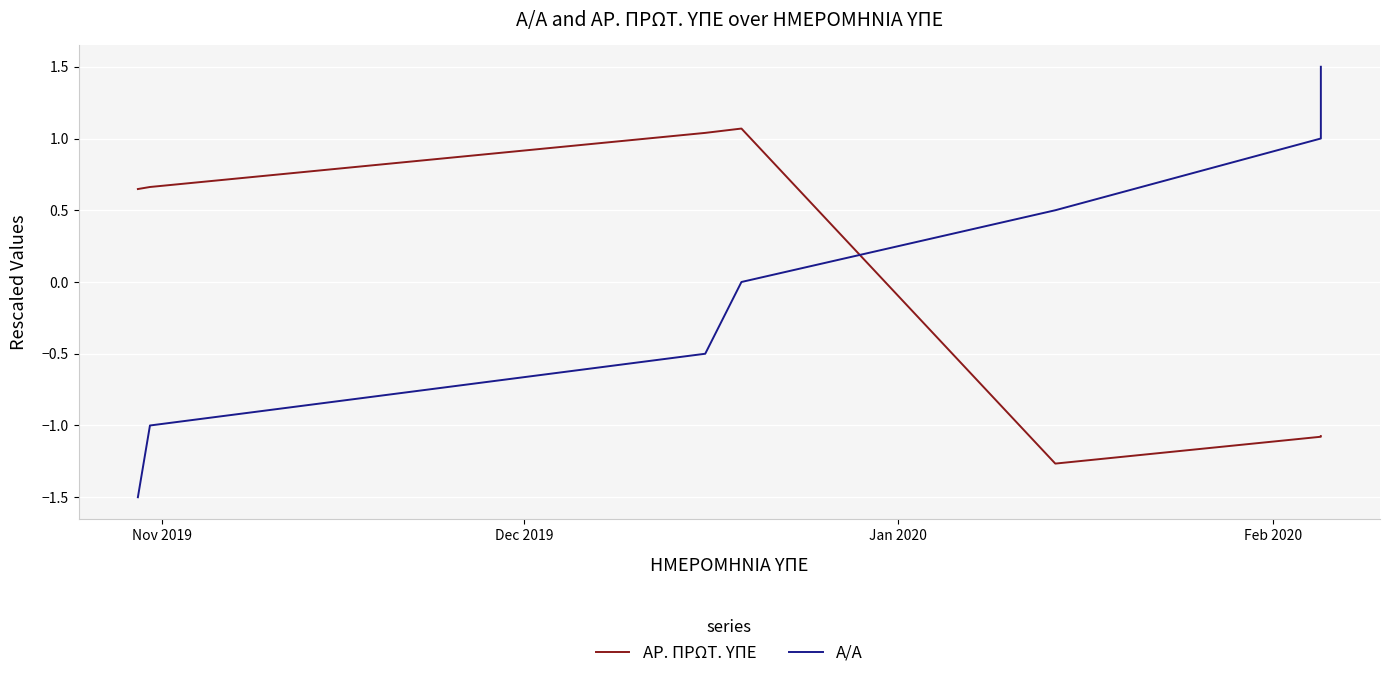

What is the value of the ΑΡ. ΠΡΩΤ. ΥΠΕ point at the 3rd from the left?

1.0